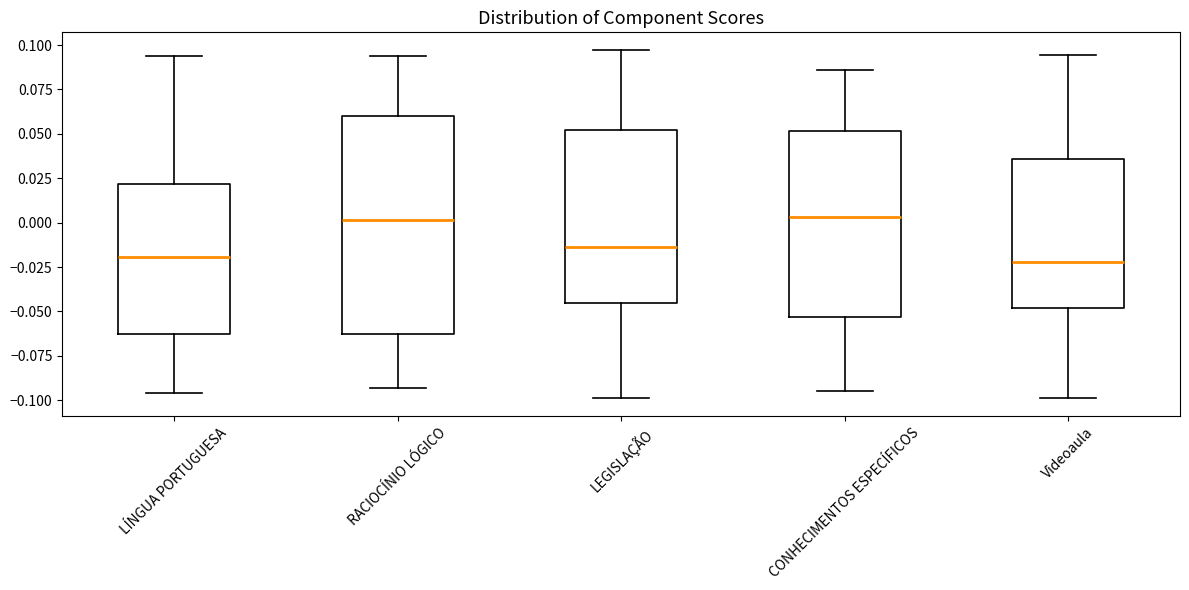

Where does the upper whisker of the box for RACIOCÍNIO LÓGICO end on the y-axis? The values are not printed on the chart, so give them approximately, as read against the axis.

0.095